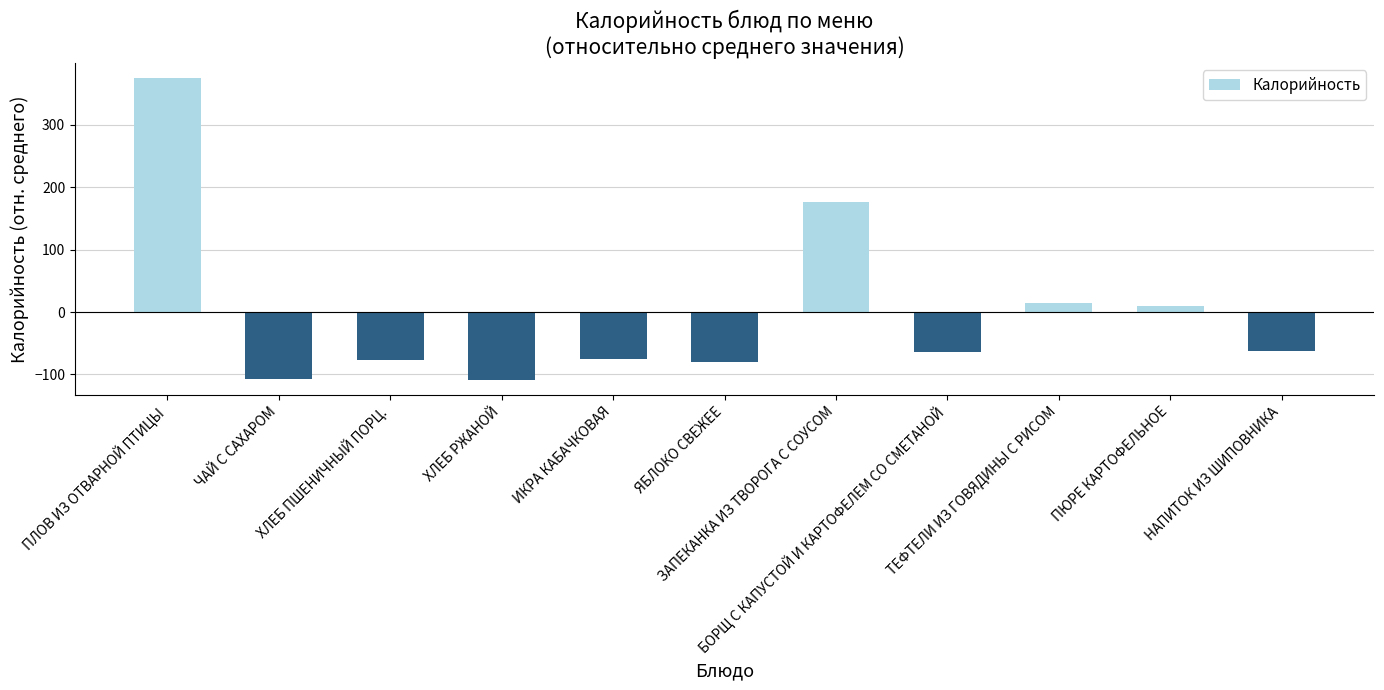

True or false: the data shows 15.0 at ТЕФТЕЛИ ИЗ ГОВЯДИНЫ С РИСОМ.

True